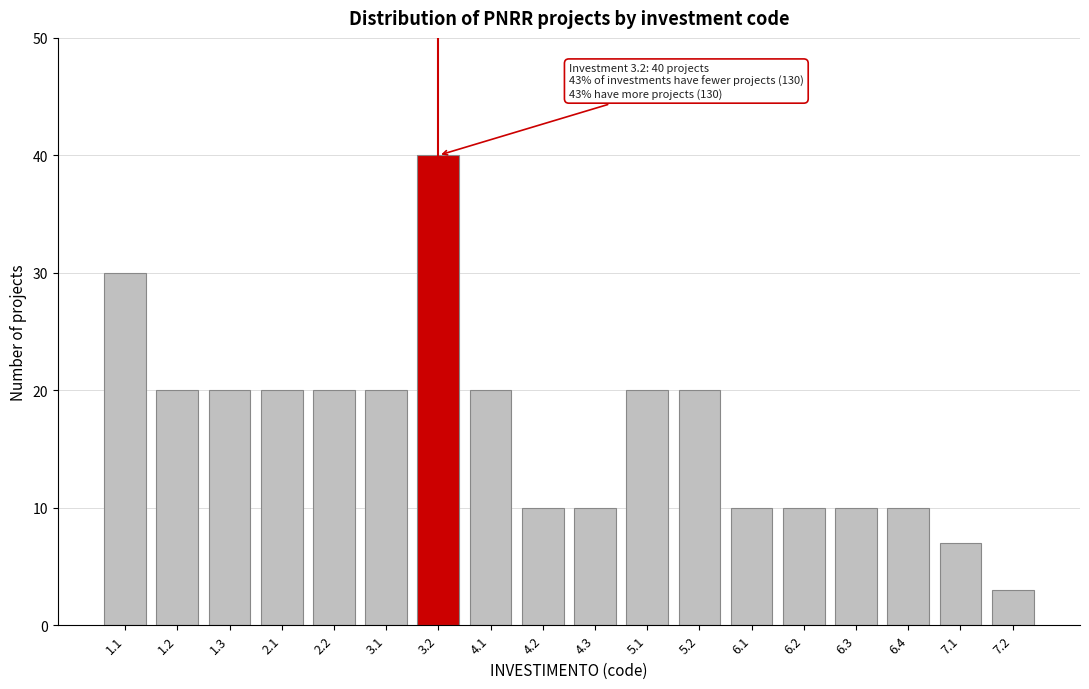

Reading left to right, what are all the values shown in this chart?

30	20	20	20	20	20	40	20	10	10	20	20	10	10	10	10	7	3